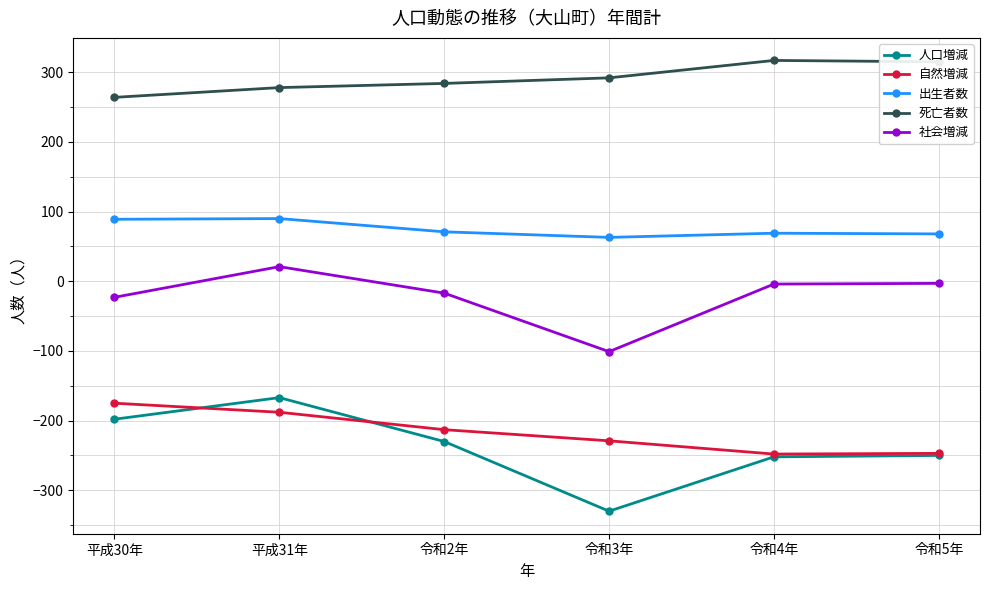

At which label does 社会増減 first exceed -4?

平成31年